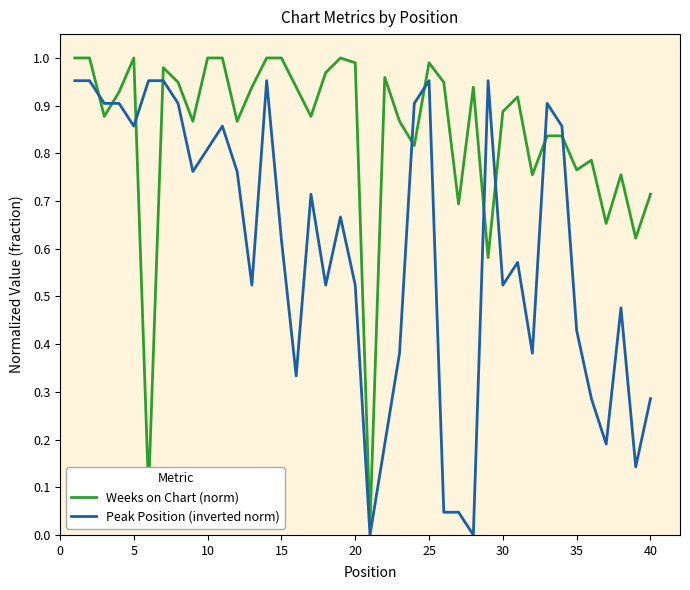

Rank the series by their maximum value, from lowest to highest.

Peak Position (inverted norm), Weeks on Chart (norm)